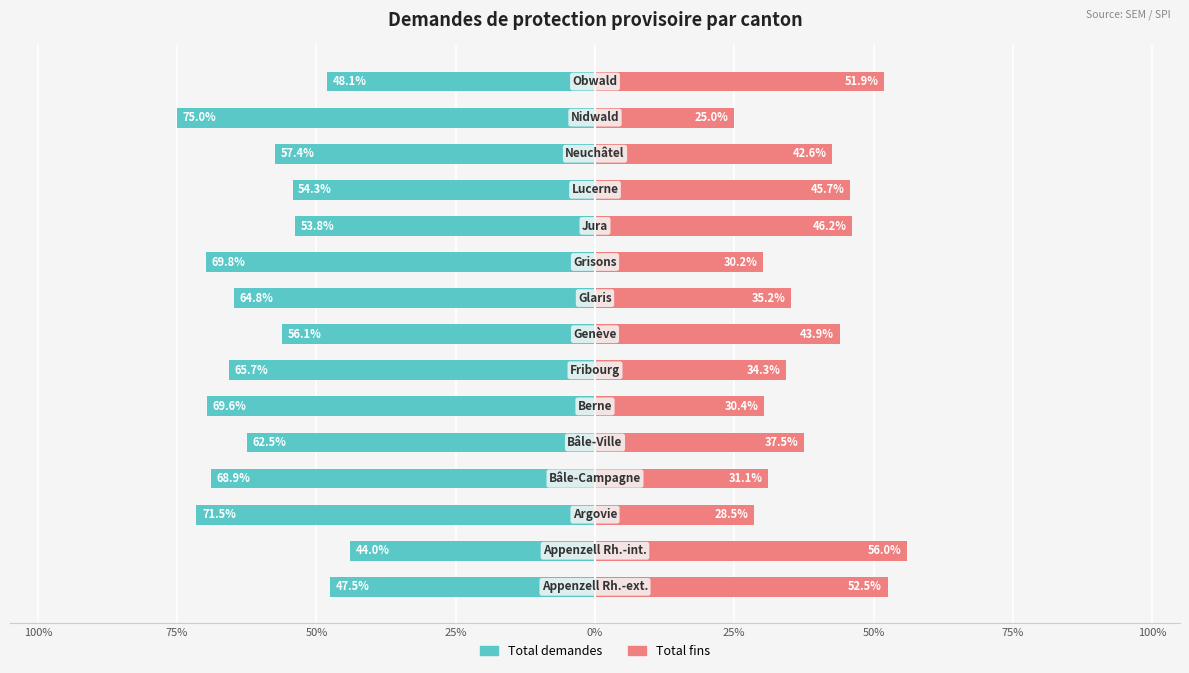

How many values in the Total fins series exceed 37?

8